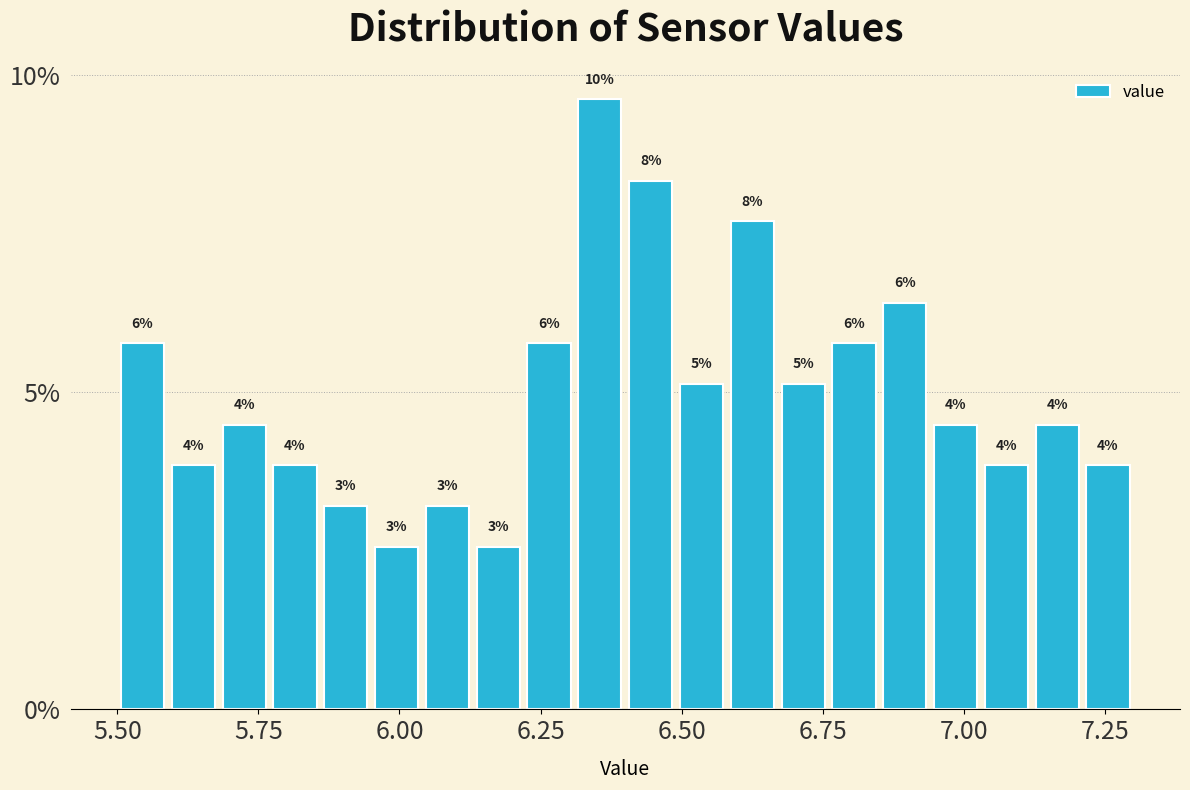

Around what value on the x-axis is the tallest bar? Give the approximate position of its centre, as read against the axis.

6.35